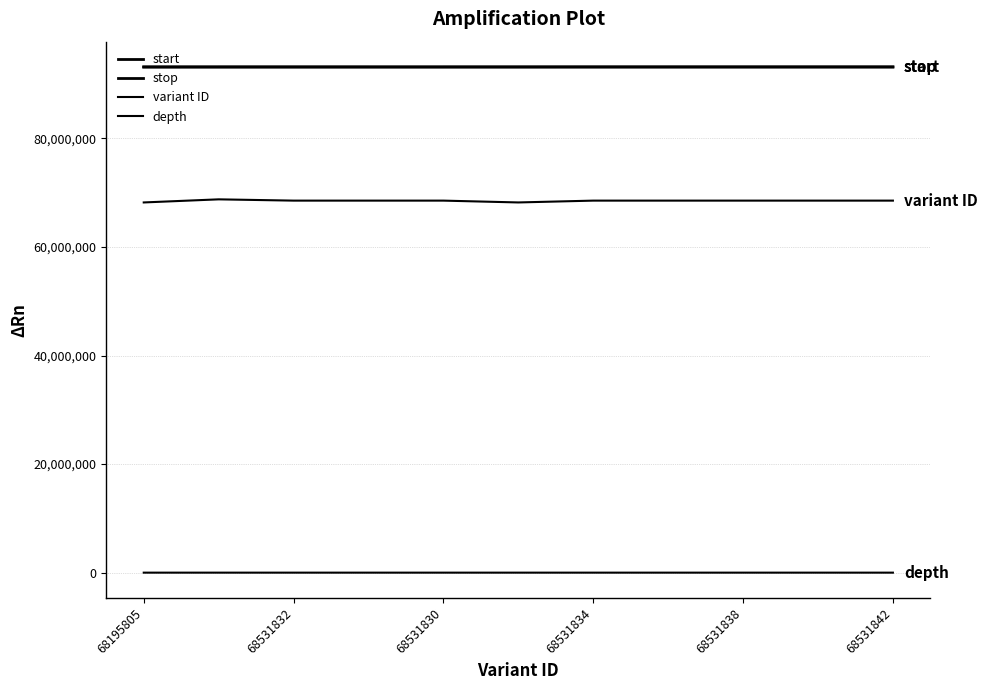

Does the chart have visible grid lines?

Yes